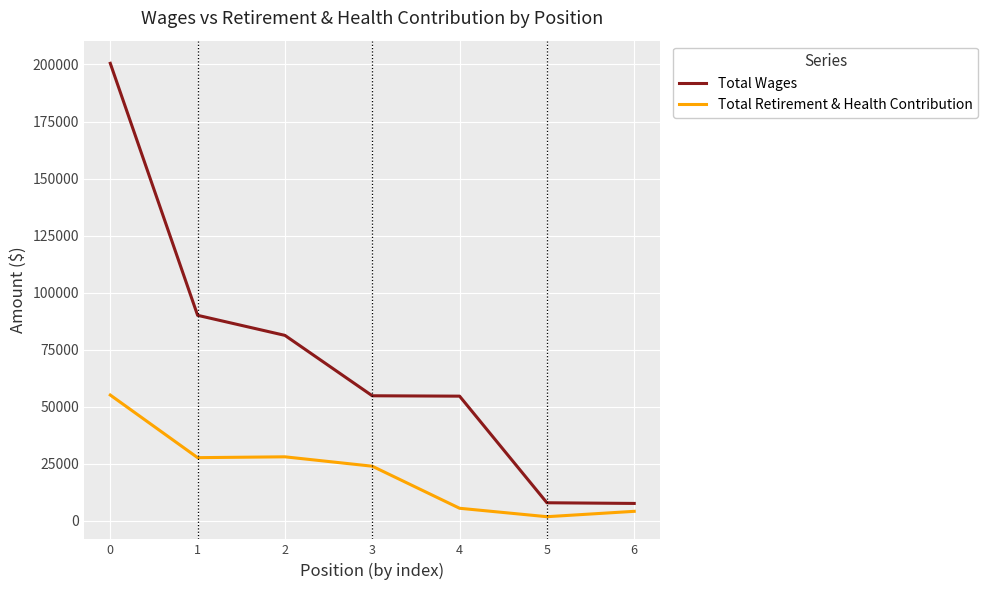

At how many categories does at least one series exceed 76411?

3